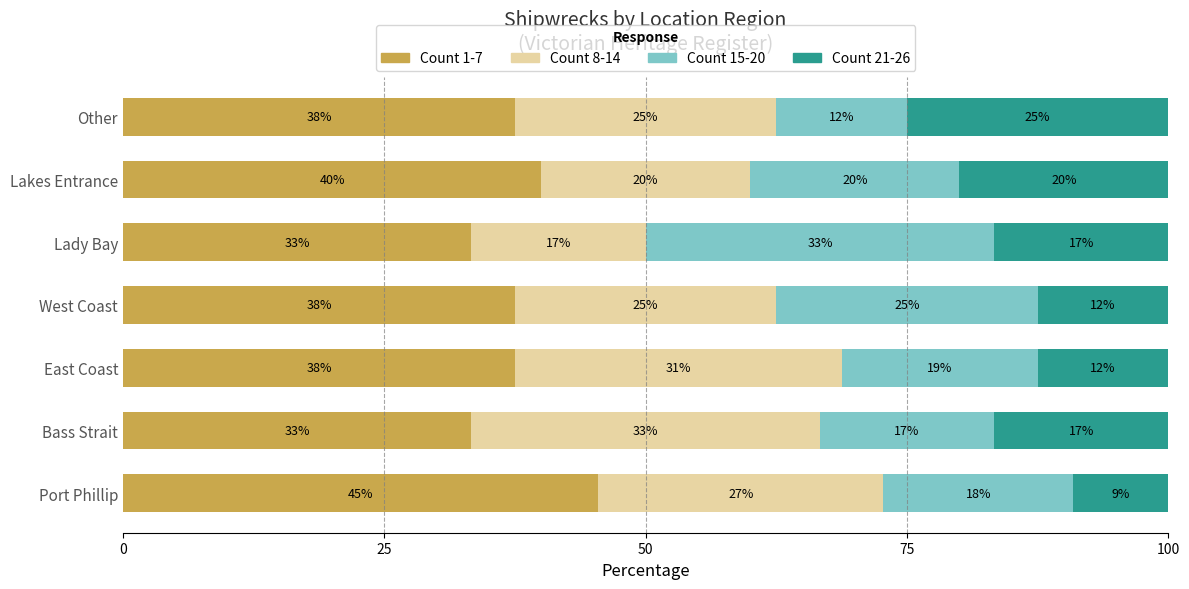

What are all the series names shown in the legend?

Count 1-7, Count 8-14, Count 15-20, Count 21-26